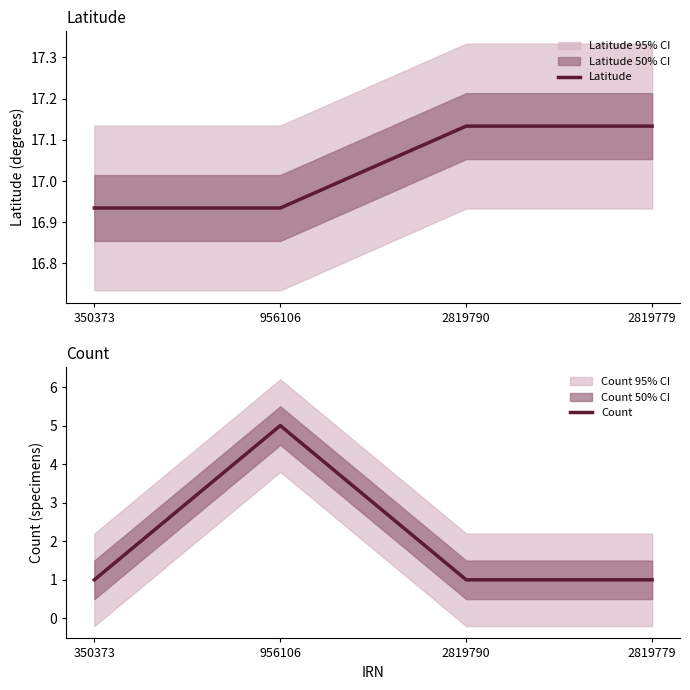

How many Count values are between 1 and 5?

4